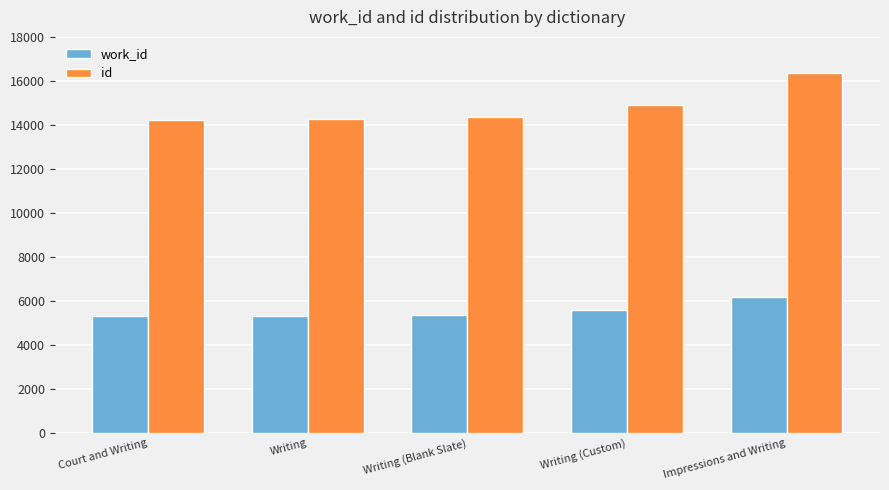

Is it true that id equals 21780 at Writing (Blank Slate)?

False